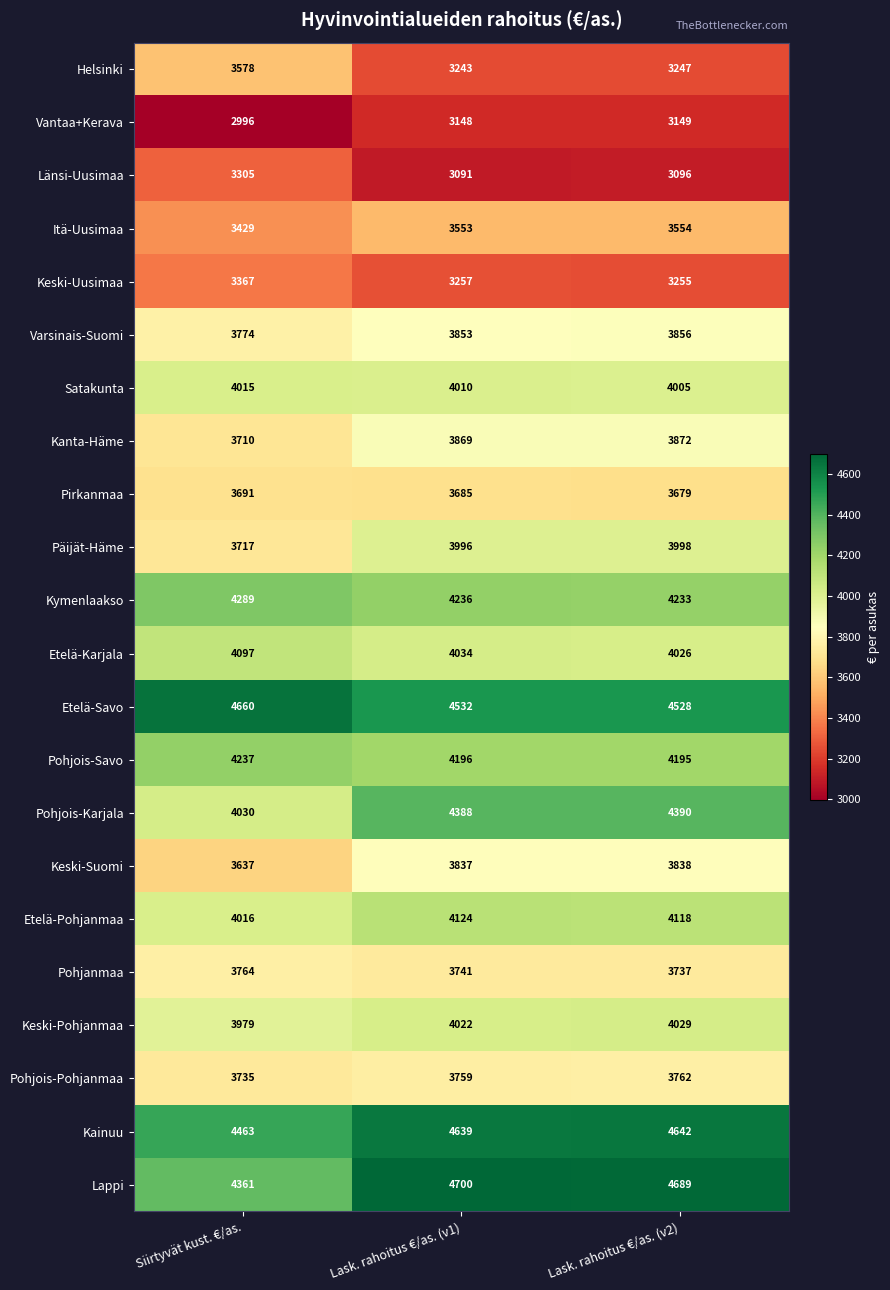

Rank the series at Lask. rahoitus €/as. (v2) from highest to lowest value.

Lappi, Kainuu, Etelä-Savo, Pohjois-Karjala, Kymenlaakso, Pohjois-Savo, Etelä-Pohjanmaa, Keski-Pohjanmaa, Etelä-Karjala, Satakunta, Päijät-Häme, Kanta-Häme, Varsinais-Suomi, Keski-Suomi, Pohjois-Pohjanmaa, Pohjanmaa, Pirkanmaa, Itä-Uusimaa, Keski-Uusimaa, Helsinki, Vantaa+Kerava, Länsi-Uusimaa